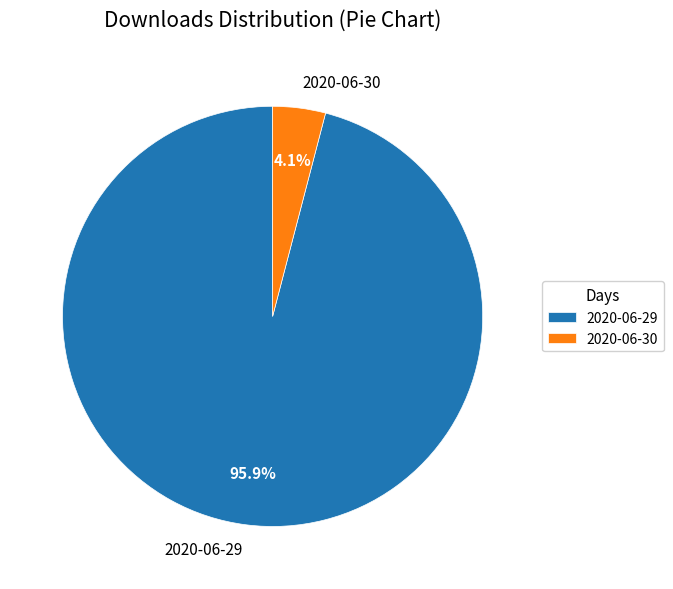

Rank the categories by value from highest to lowest.

2020-06-29, 2020-06-30